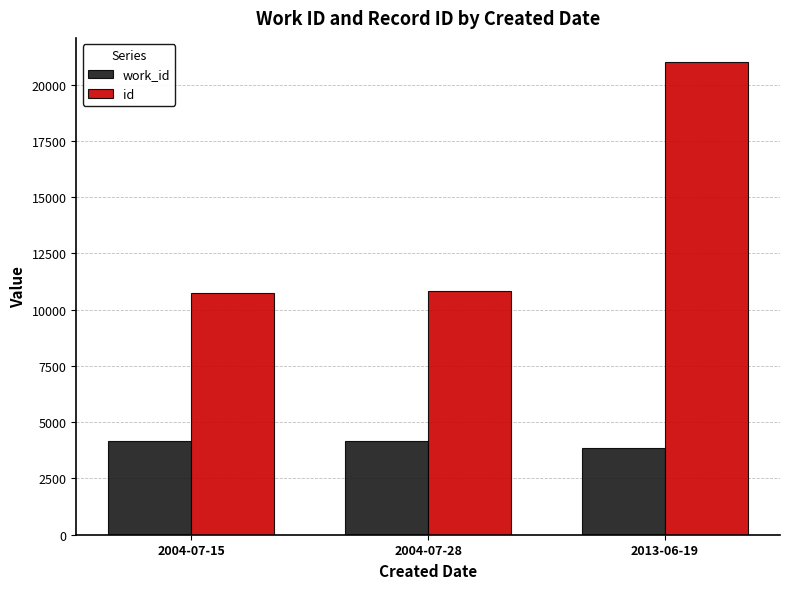

What is the average value of the id series?

14211